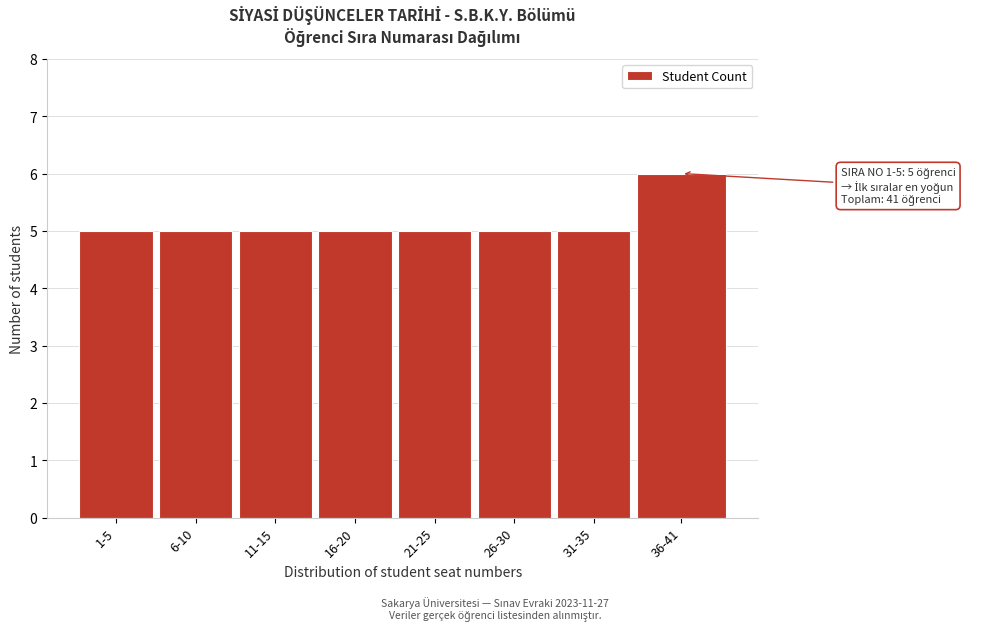

Reading left to right, transcribe all the data shown in this chart.

5	5	5	5	5	5	5	6